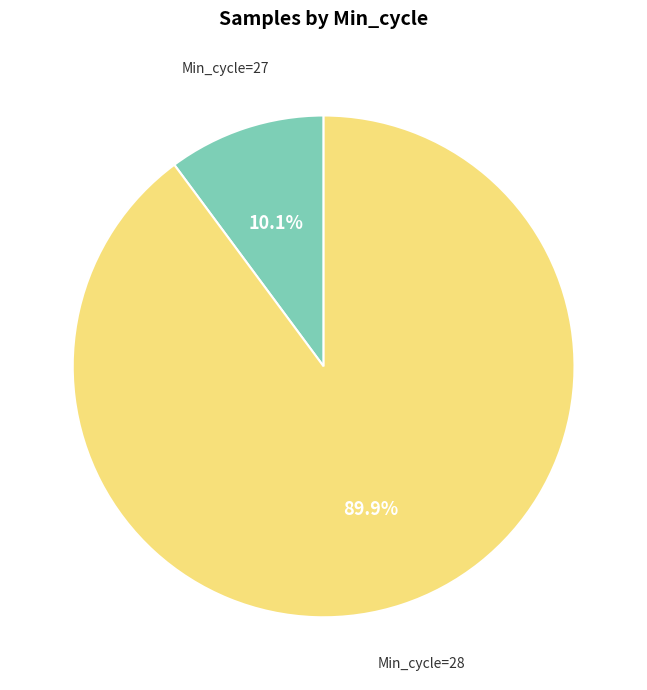

Is there any slice that represents more than half of the pie?

Yes